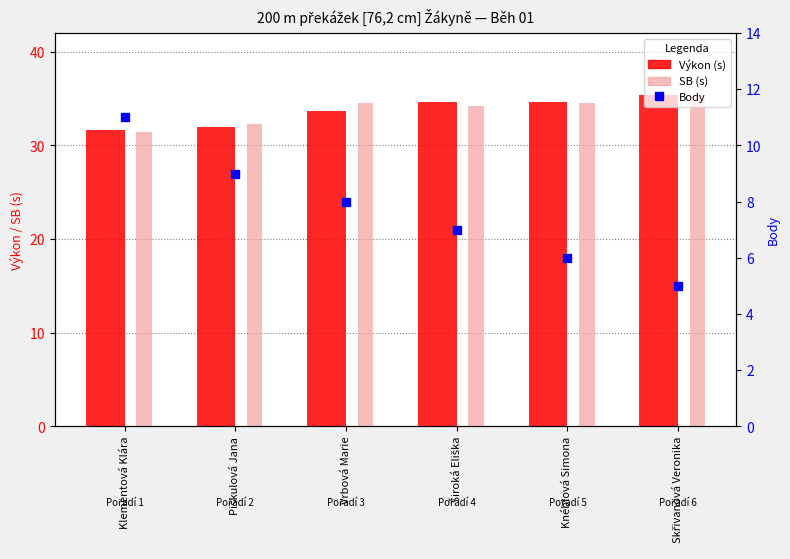

How many series are shown in this chart?

3